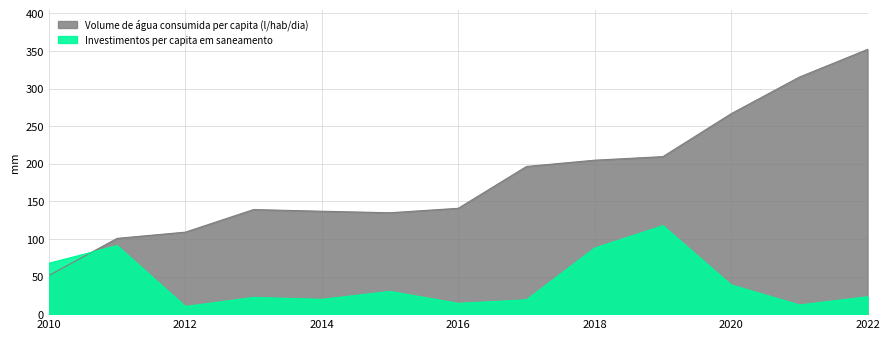

What is the sum of all Volume de água consumida per capita (l/hab/dia) values?

2357.8